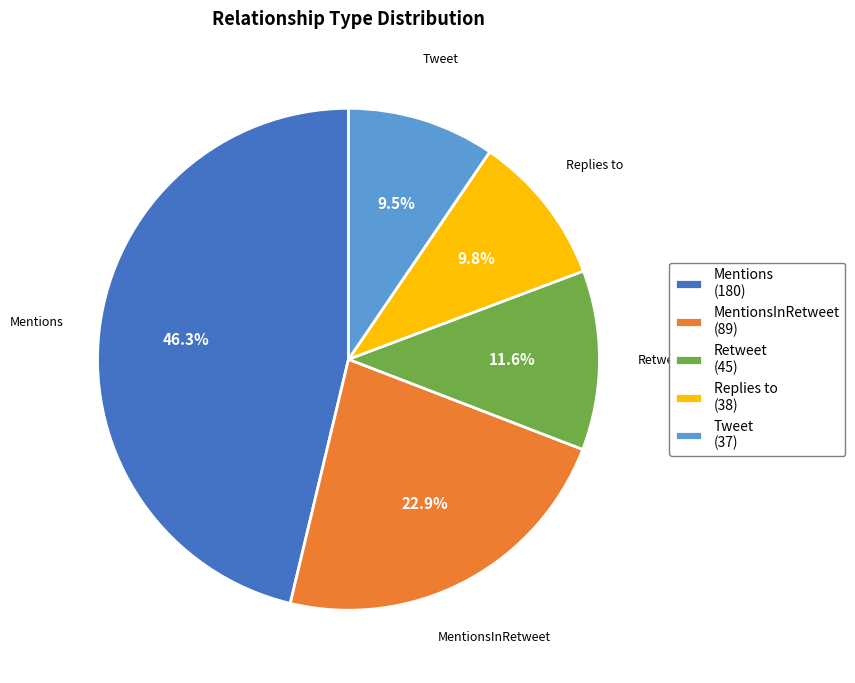

What percentage is NOT represented by MentionsInRetweet (89)?

77.1%